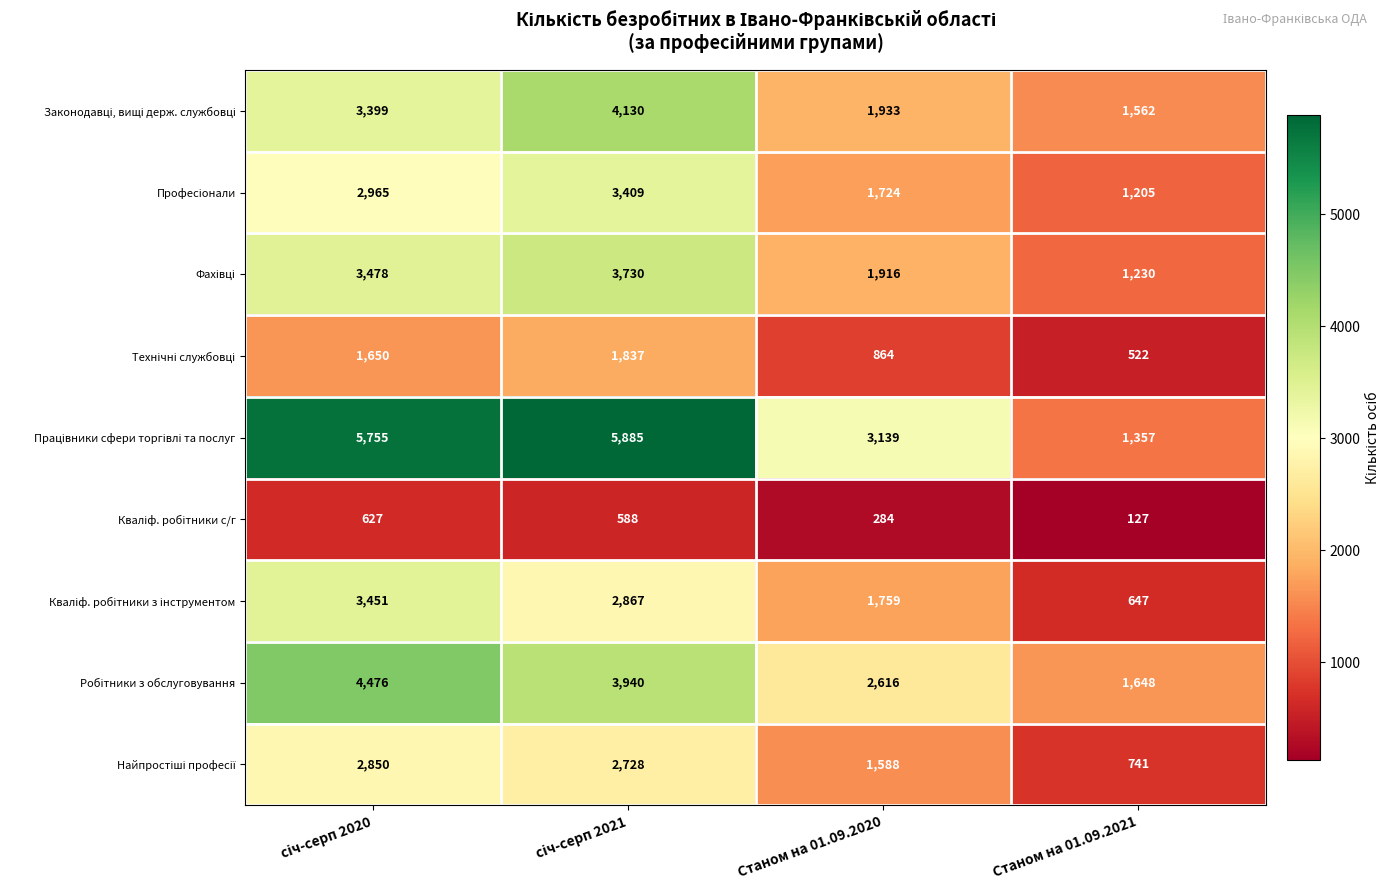

At how many categories does at least one series exceed 1289?

4